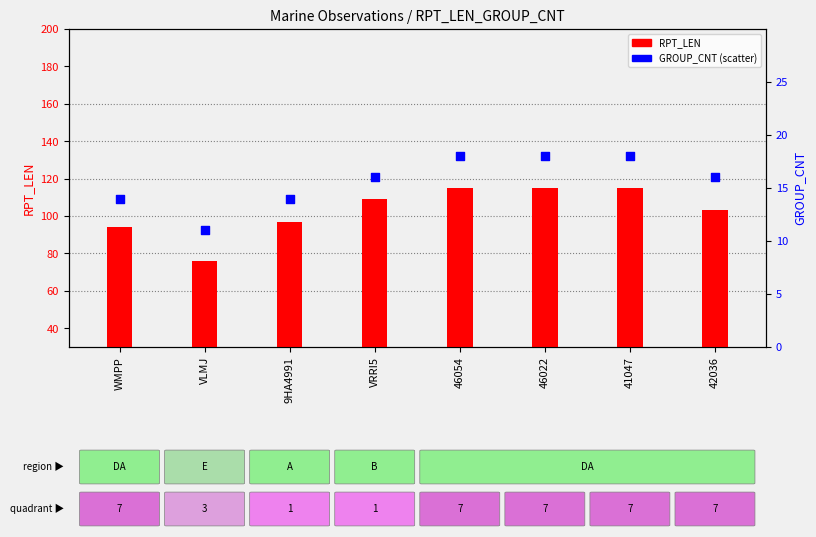

At which category is the sum across all series the highest?

46054